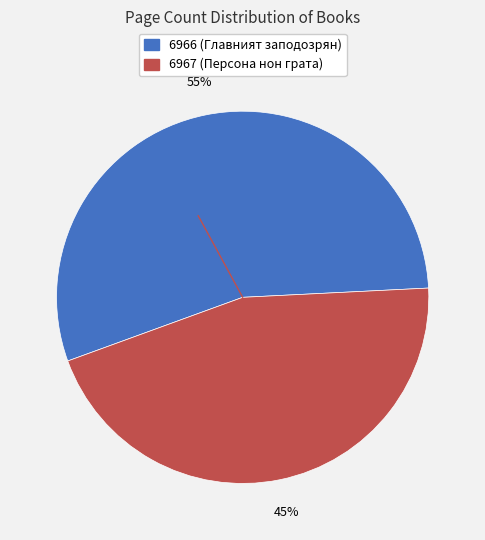

Is there any slice that represents more than half of the pie?

Yes